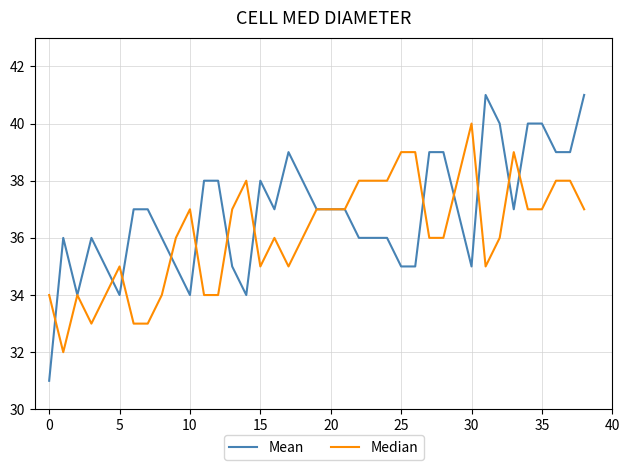

Rank the series by their maximum value, from lowest to highest.

Median, Mean